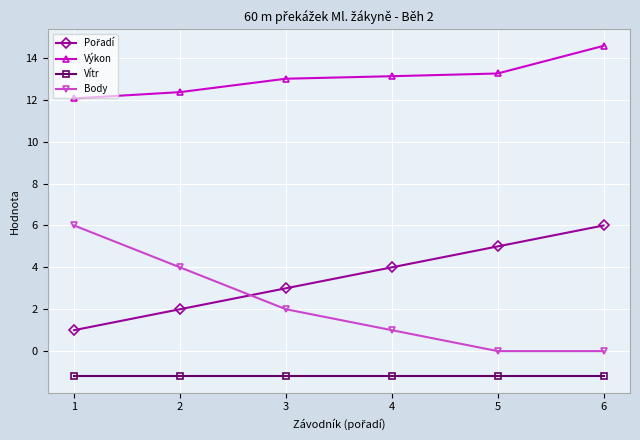

True or false: Vítr and Body intersect in this chart.

False